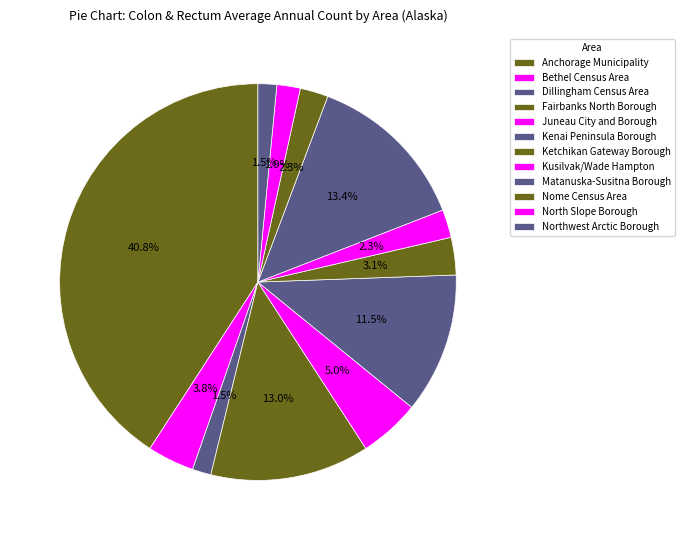

Combined, do North Slope Borough and Juneau City and Borough account for over 50%?

No